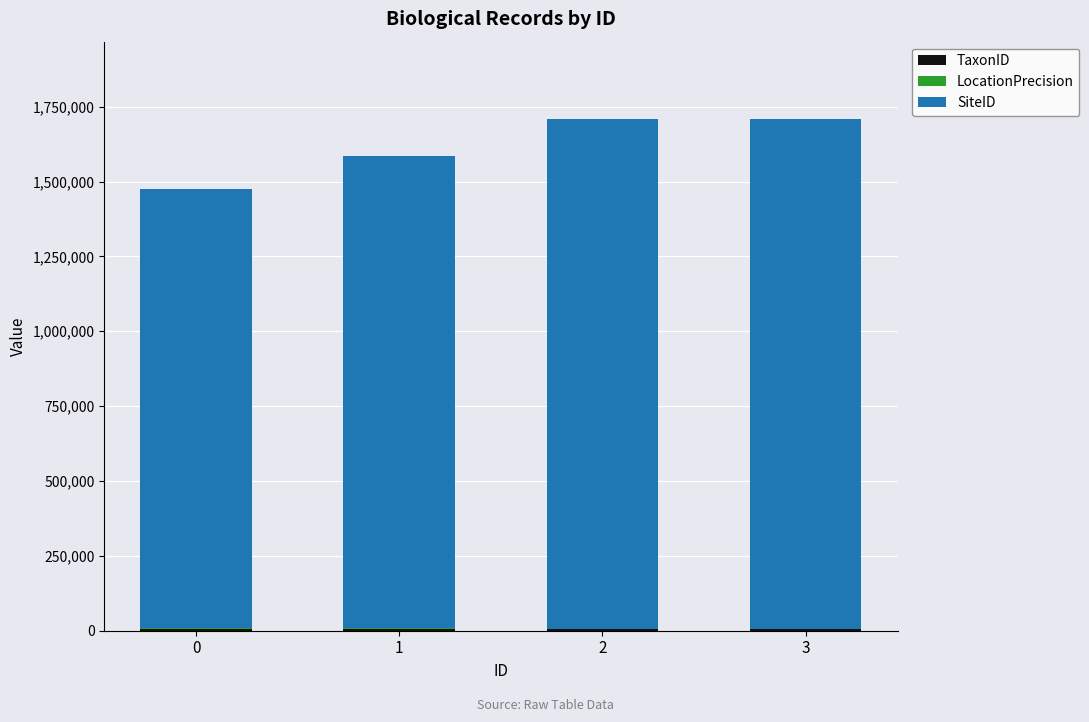

Count the number of categories in the chart.

4